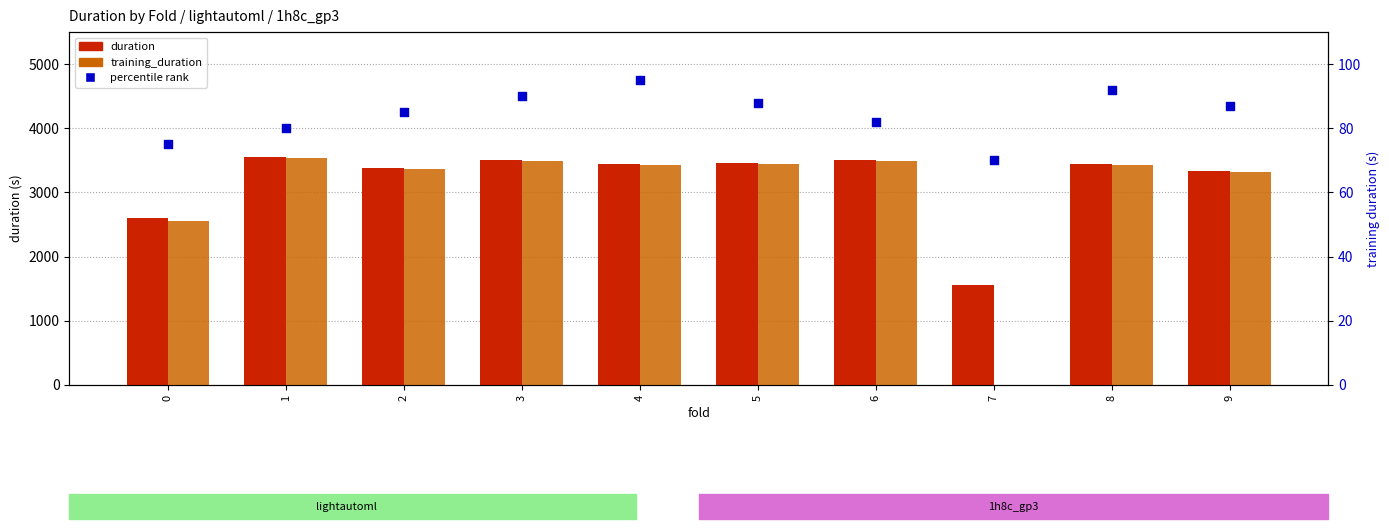

What is the total value across all series at 0?

5229.6